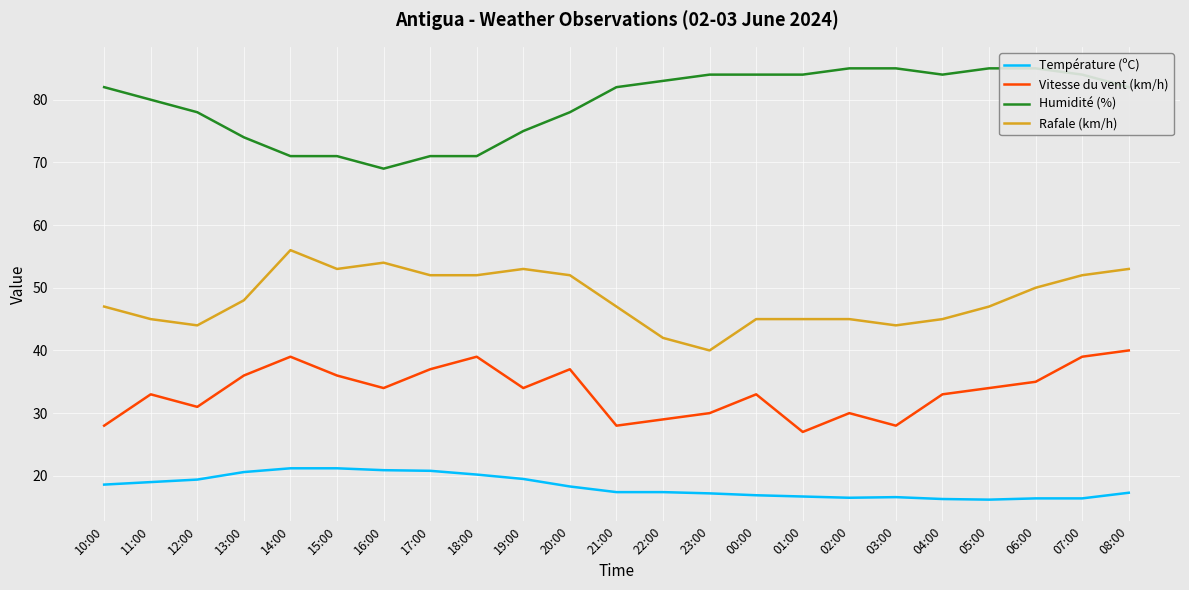

How many values in the Rafale (km/h) series are below 47?

9